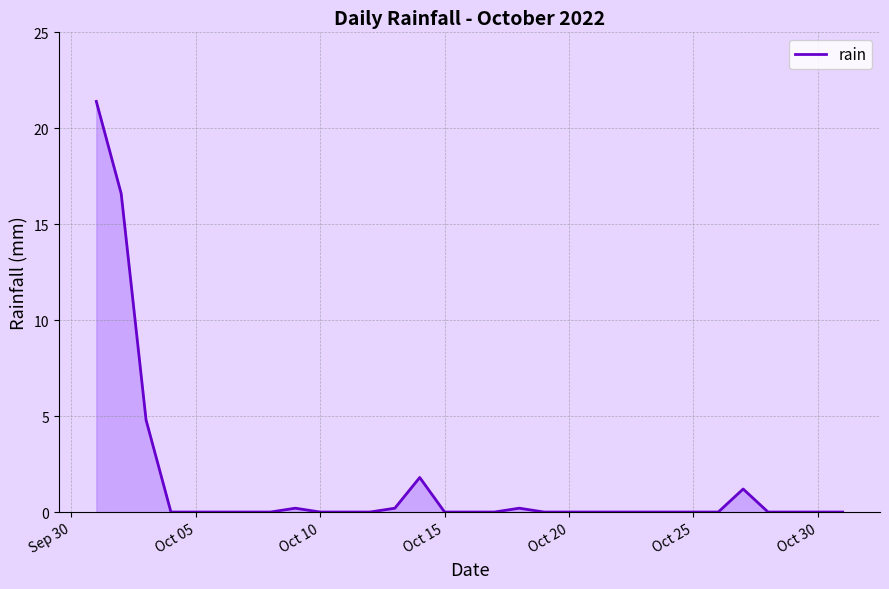

What is the difference between the maximum and minimum values?

21.4